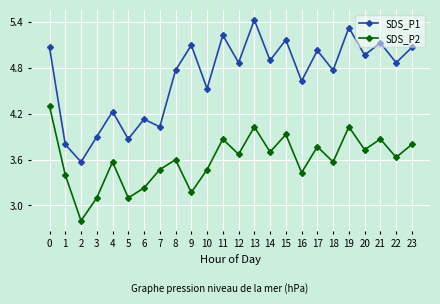

In SDS_P2, how many points are lower than both neighbors (excluding endpoints)?

9